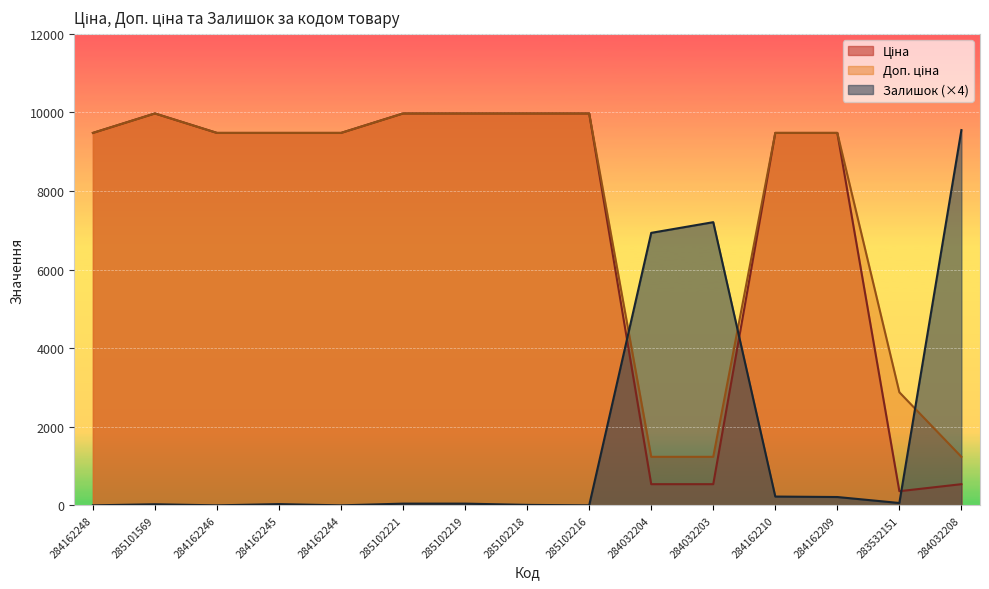

What is the label of the 7th point from the right?

285102216